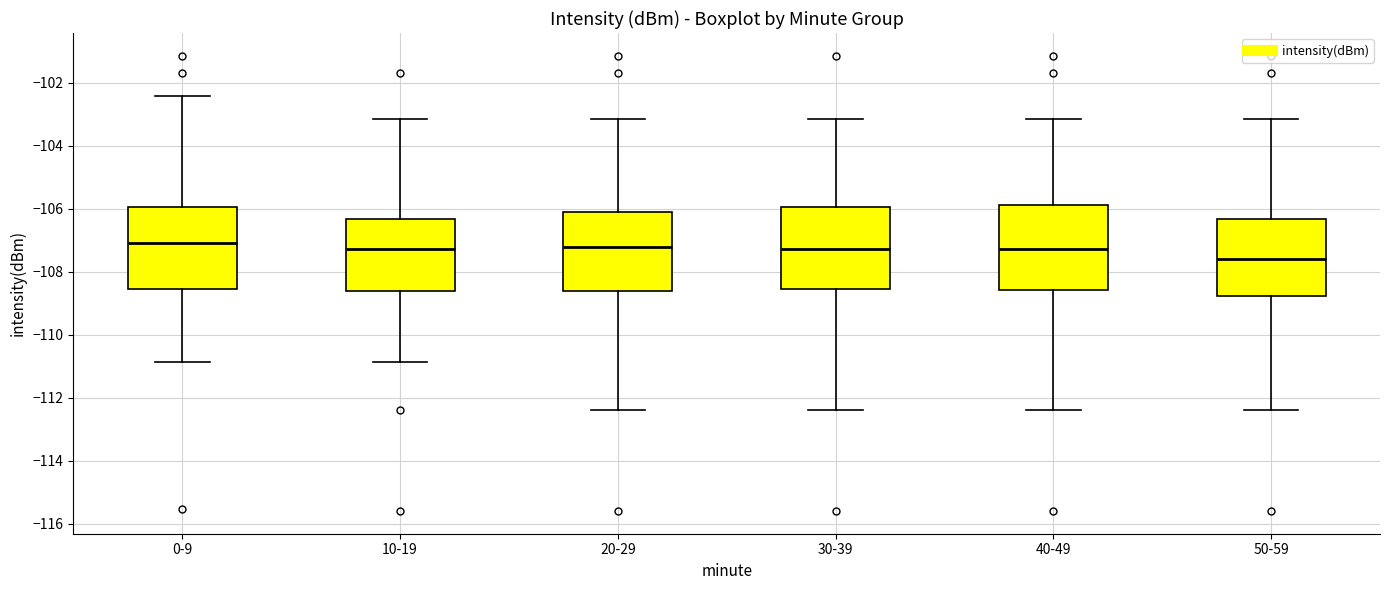

Reading left to right, transcribe this box plot: for each box, give where its median line is, the range the box spans, and where its two whiskers end, as read against the y-axis. The values are not printed on the chart, so give them approximately, as read against the axis.

0-9: median -107.0, box -108.6 to -106.0, whiskers -110.8 to -102.4
10-19: median -107.2, box -108.6 to -106.4, whiskers -110.8 to -103.2
20-29: median -107.2, box -108.6 to -106.0, whiskers -112.4 to -103.2
30-39: median -107.2, box -108.6 to -106.0, whiskers -112.4 to -103.2
40-49: median -107.2, box -108.6 to -105.8, whiskers -112.4 to -103.2
50-59: median -107.6, box -108.8 to -106.4, whiskers -112.4 to -103.2